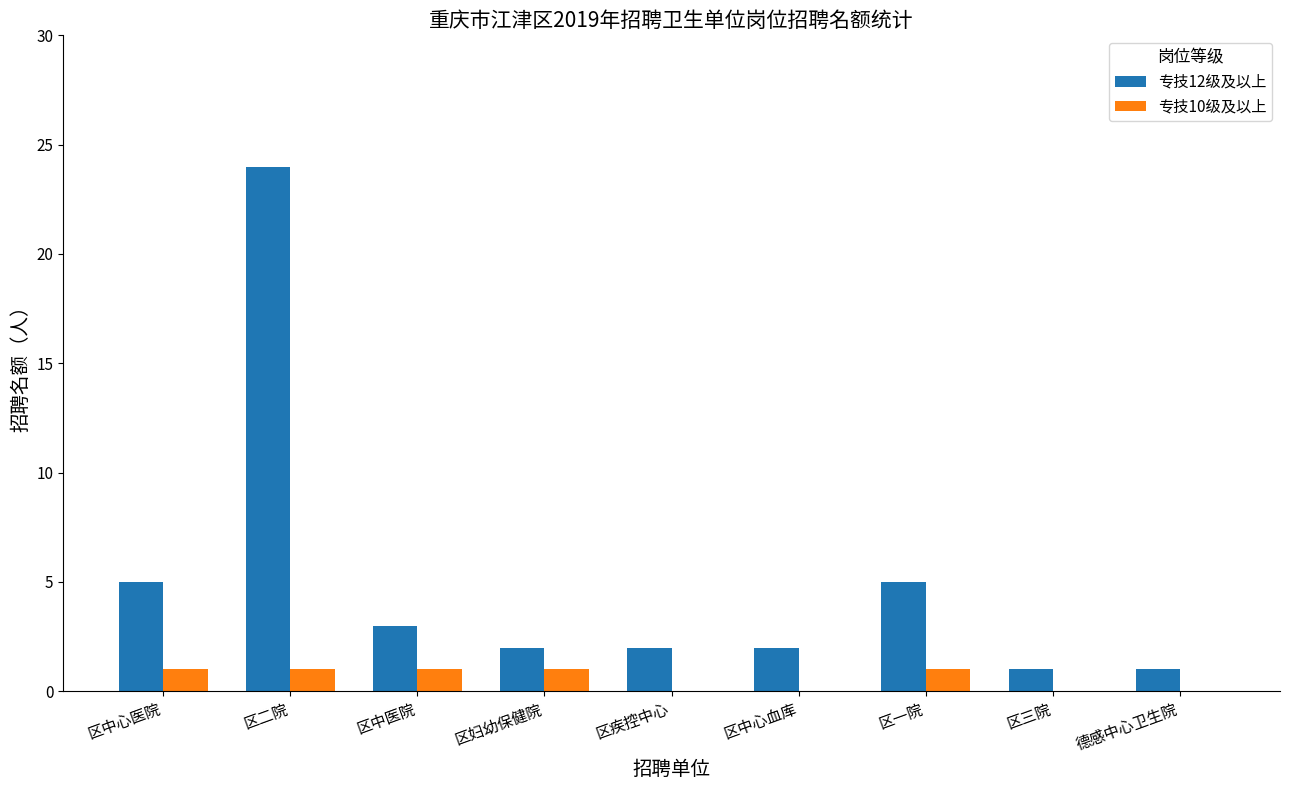

Reading right to left, transcribe all the data shown in this chart.

专技12级及以上: 德感中心卫生院=1	区三院=1	区一院=5	区中心血库=2	区疾控中心=2	区妇幼保健院=2	区中医院=3	区二院=24	区中心医院=5
专技10级及以上: 德感中心卫生院=0	区三院=0	区一院=1	区中心血库=0	区疾控中心=0	区妇幼保健院=1	区中医院=1	区二院=1	区中心医院=1